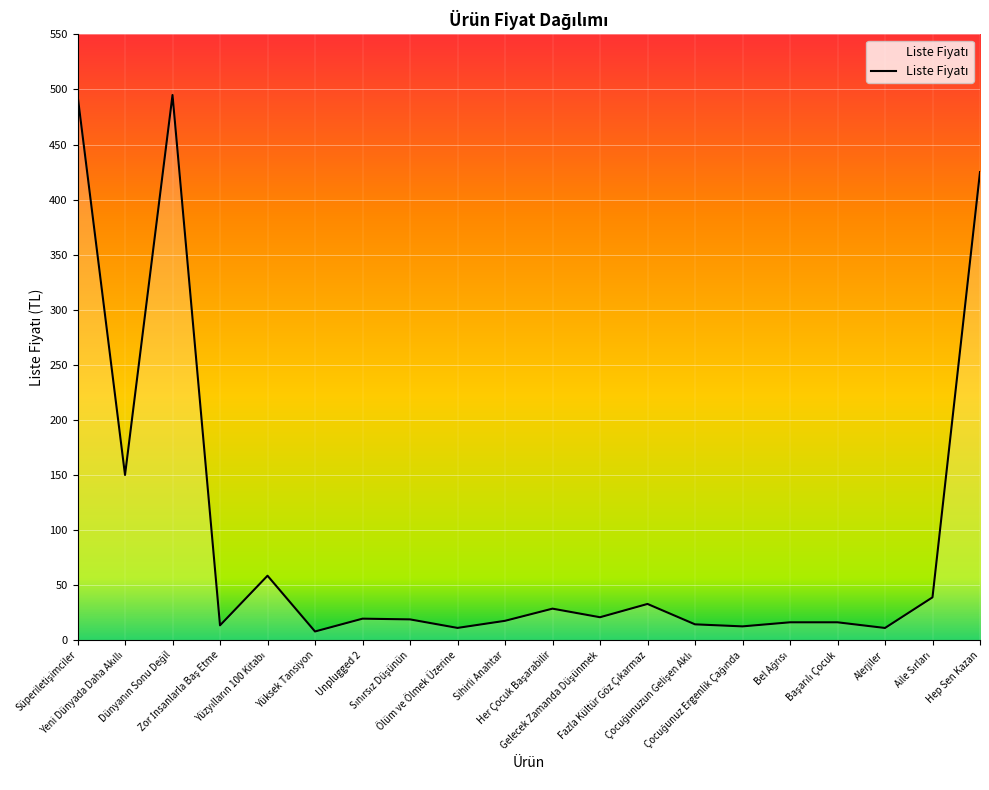

What value does the data have at Sihirli Anahtar?

17.6